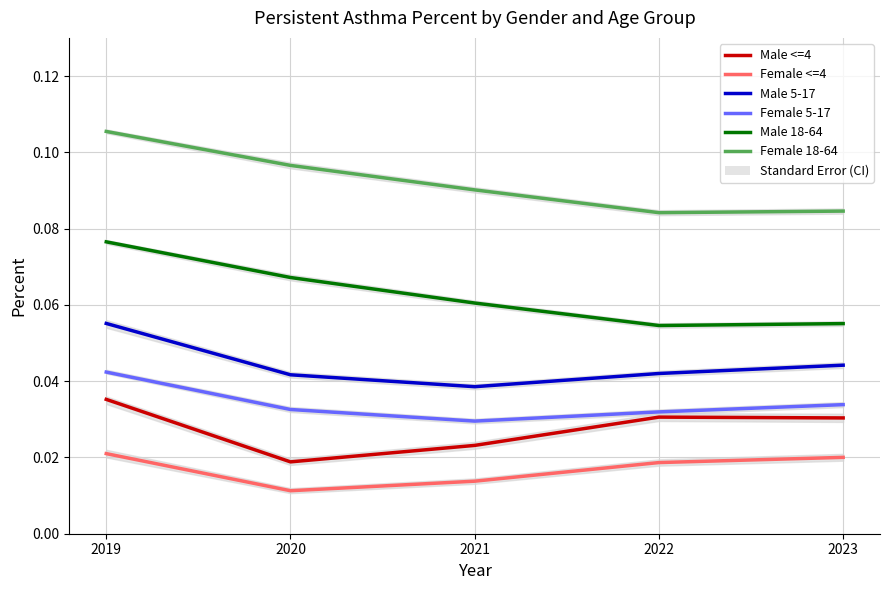

Is the value of Male 5-17 at 2022 greater than the value of Male <=4 at 2020?

Yes